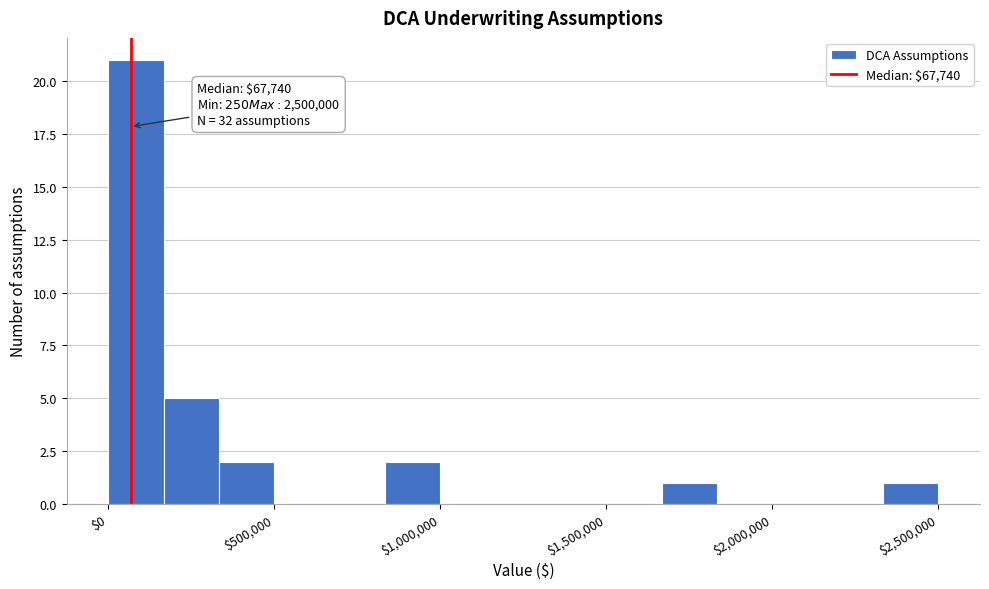

Read against the x-axis, roughly where is the centre of the tallest bar?

100000